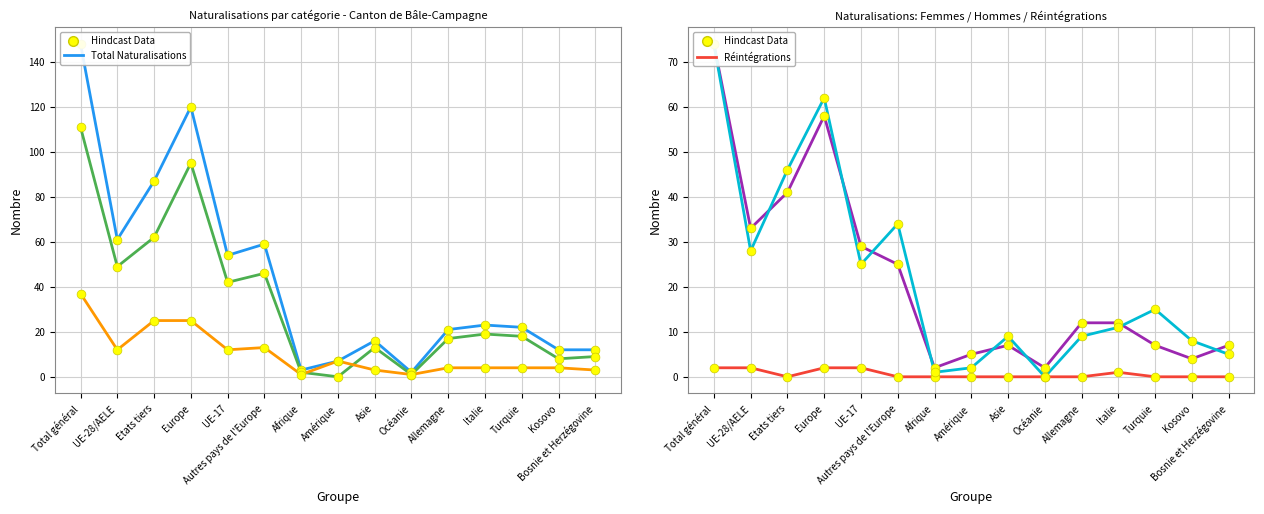

Which series contains the highest Y value?

Total Naturalisations